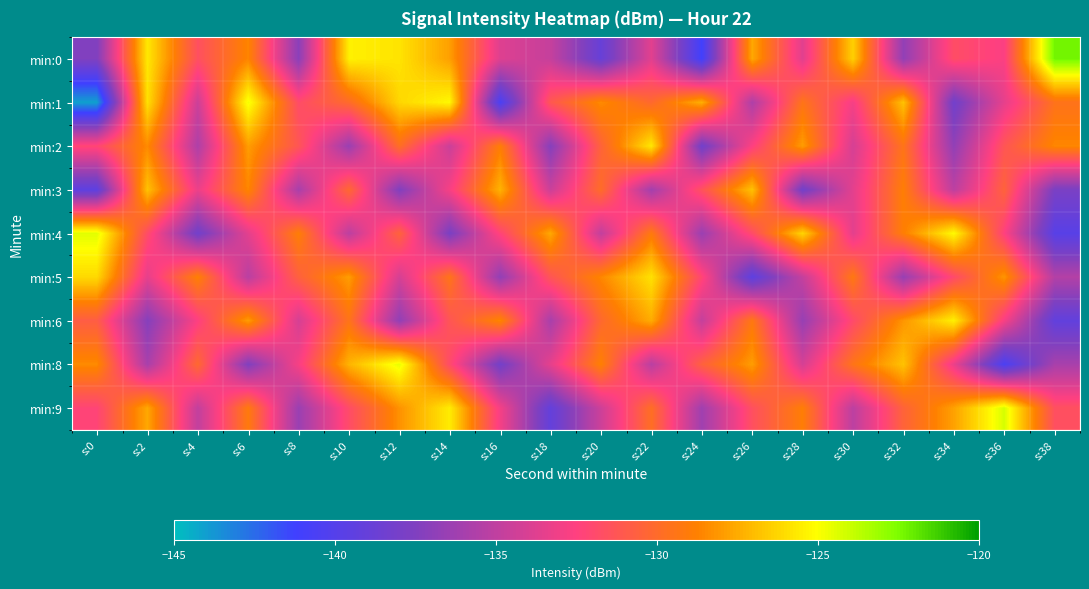

Rank the series by their maximum value, from lowest to highest.

min:3, min:5, min:2, min:6, min:1, min:8, min:4, min:9, min:0